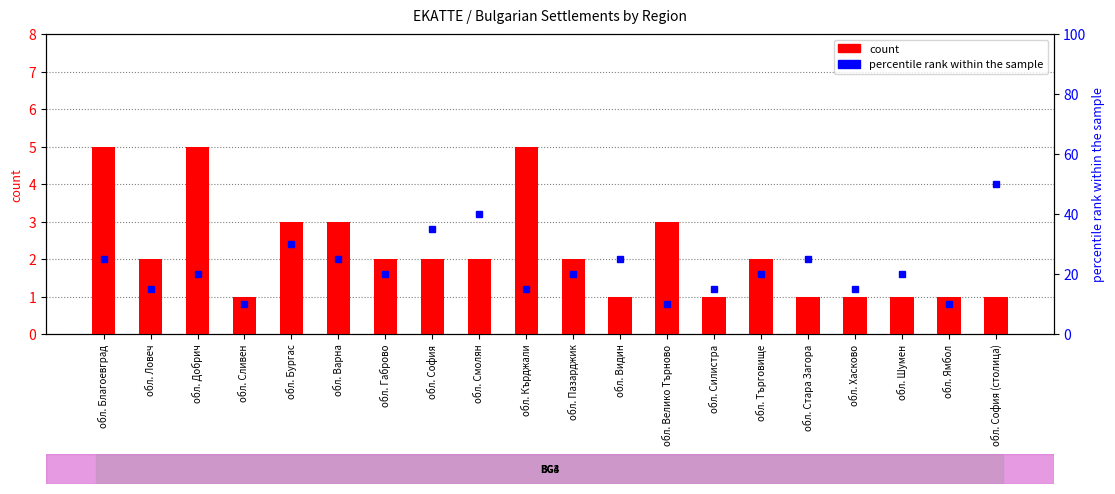

What is the sum of all percentile rank within the sample values?

445